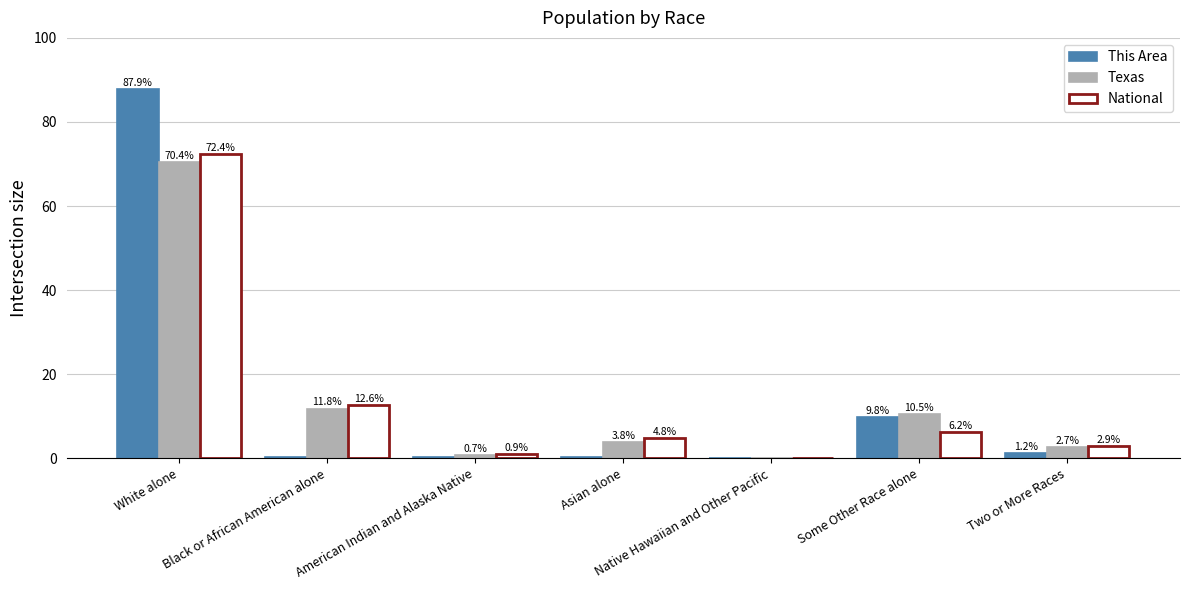

What are all the series names shown in the legend?

This Area, Texas, National